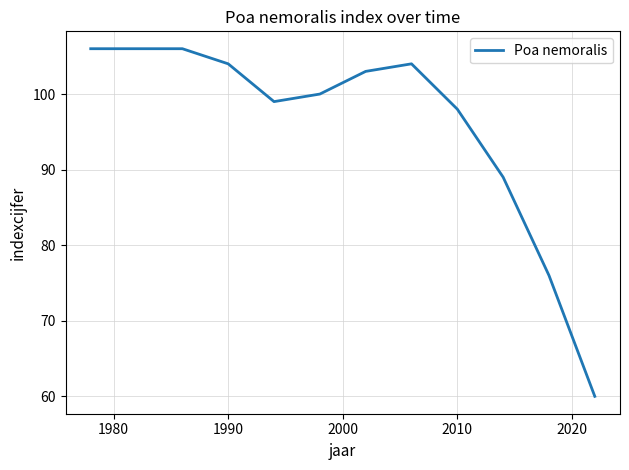

Does the chart display data point markers on the line(s)?

No